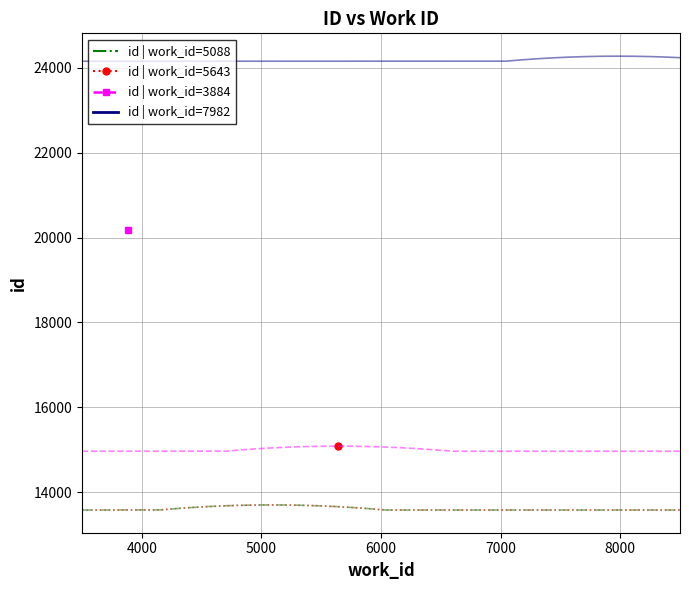

What is the average value of the id | work_id=7982 series?

24278